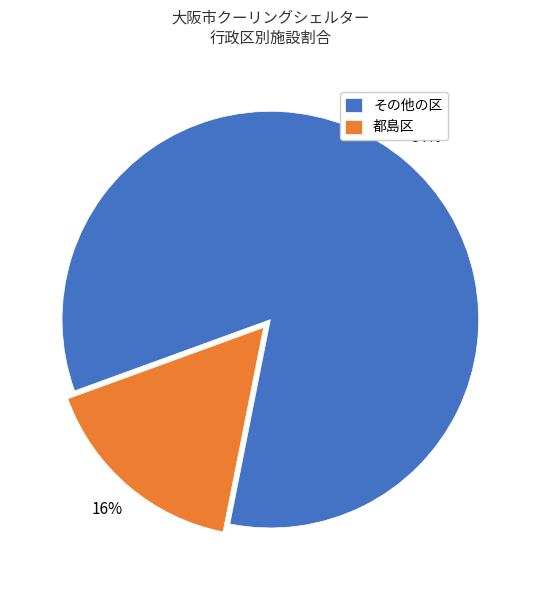

True or false: その他の区 accounts for 84% of the total.

True